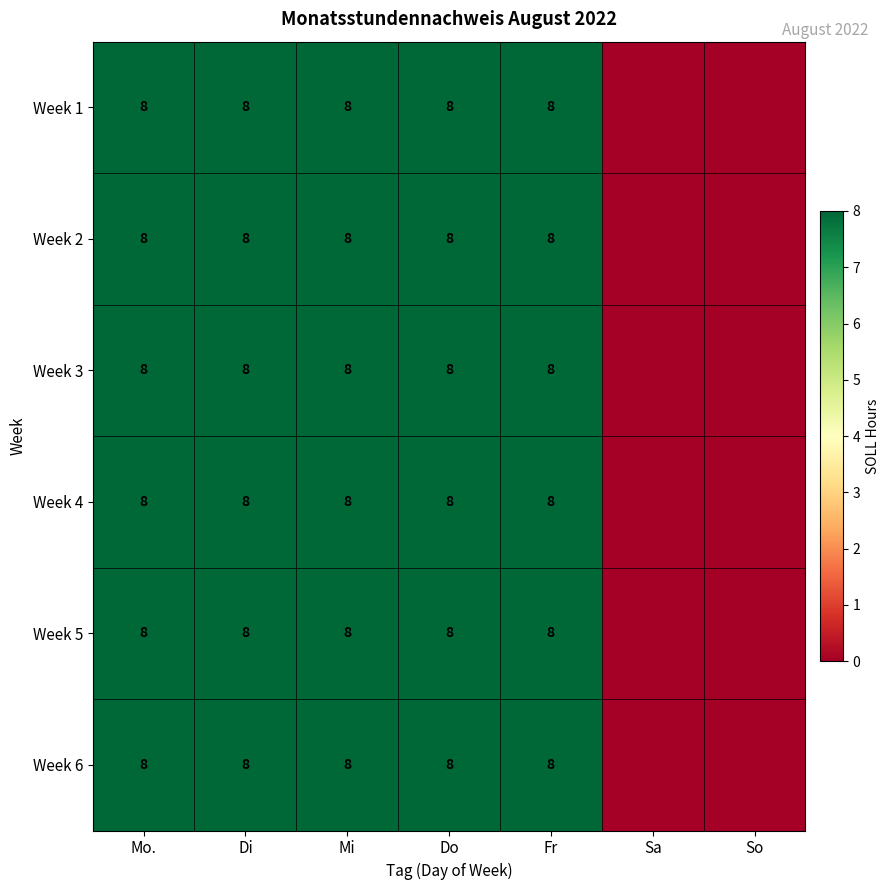

The value of Week 3 at Mi is 5. True or false?

False